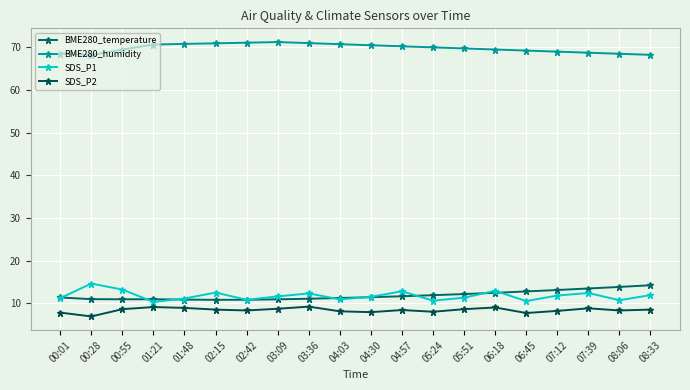

Where is the first local minimum for BME280_humidity?

00:28